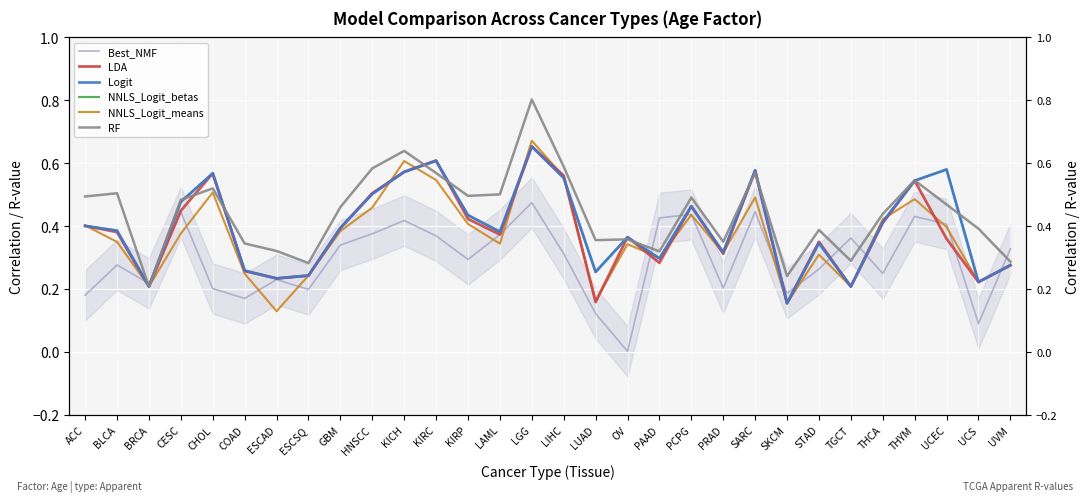

Is it true that Logit equals 0.3 at KICH?

False